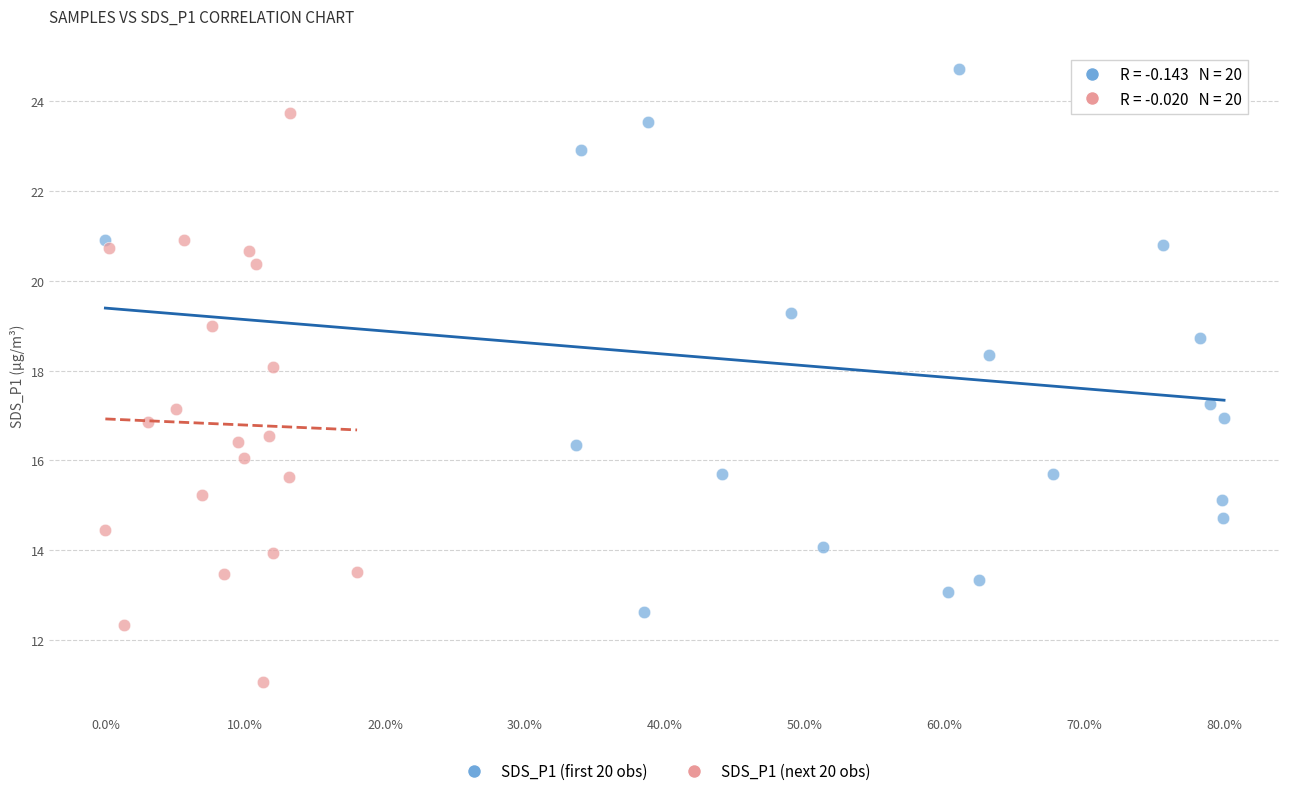

Which series reaches the maximum Y coordinate?

SDS_P1 (first 20 obs)